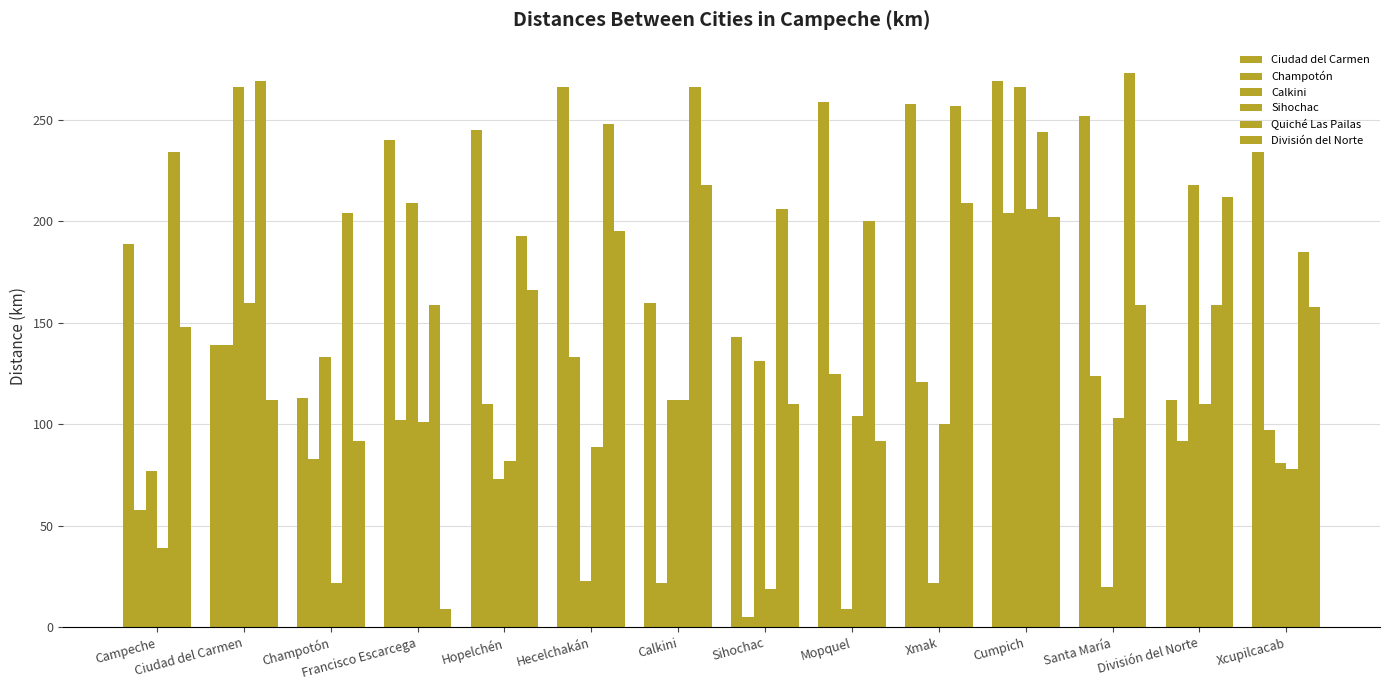

Does the chart contain any negative values?

No